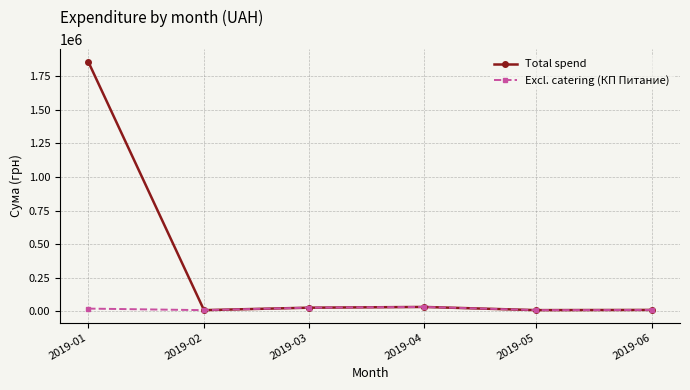

What are all the series names shown in the legend?

Total spend, Excl. catering (КП Питание)